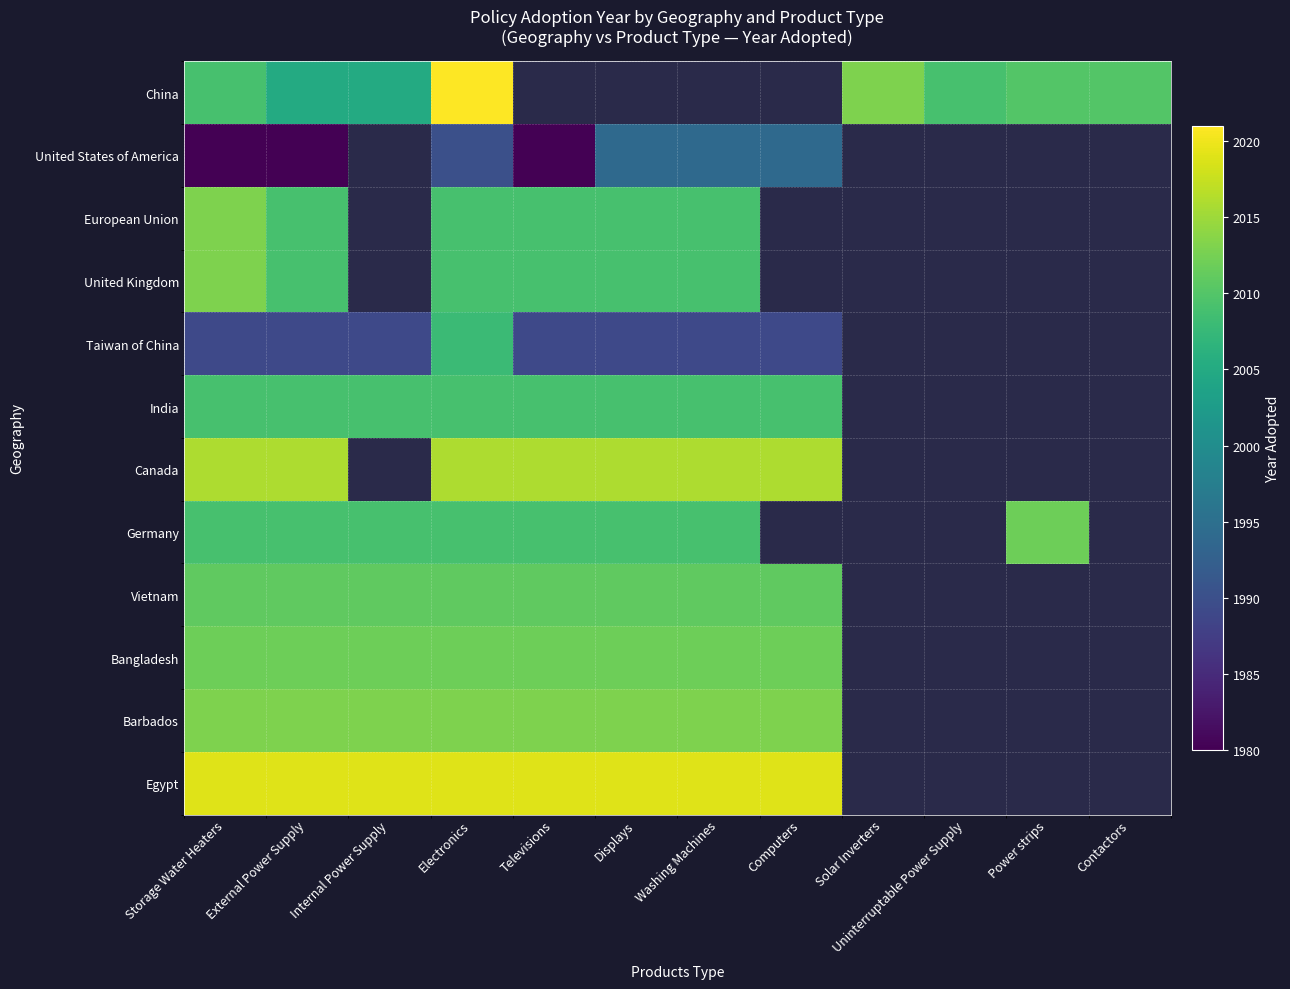

Count the number of data series in this chart.

12